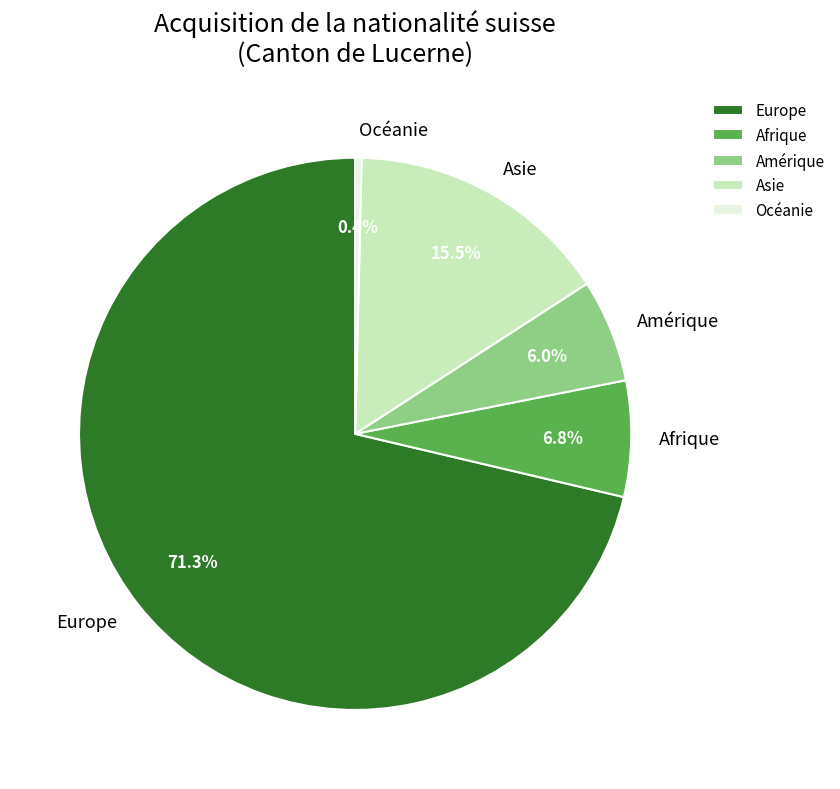

What portion of the pie excludes Europe?

28.7%